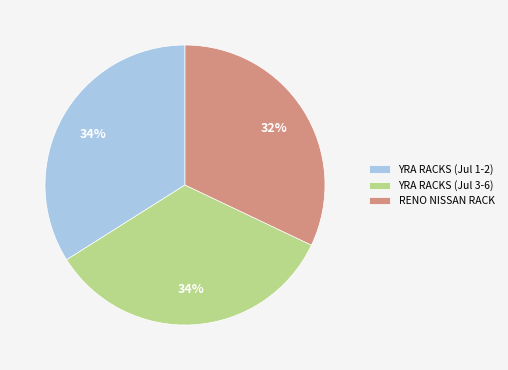

What percentage is the RENO NISSAN RACK slice, to the nearest percent?

32%